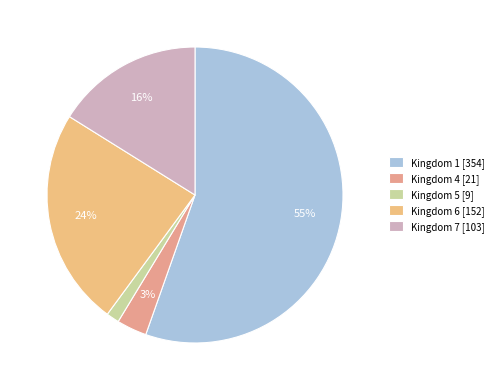

How many segments does this pie chart have?

5